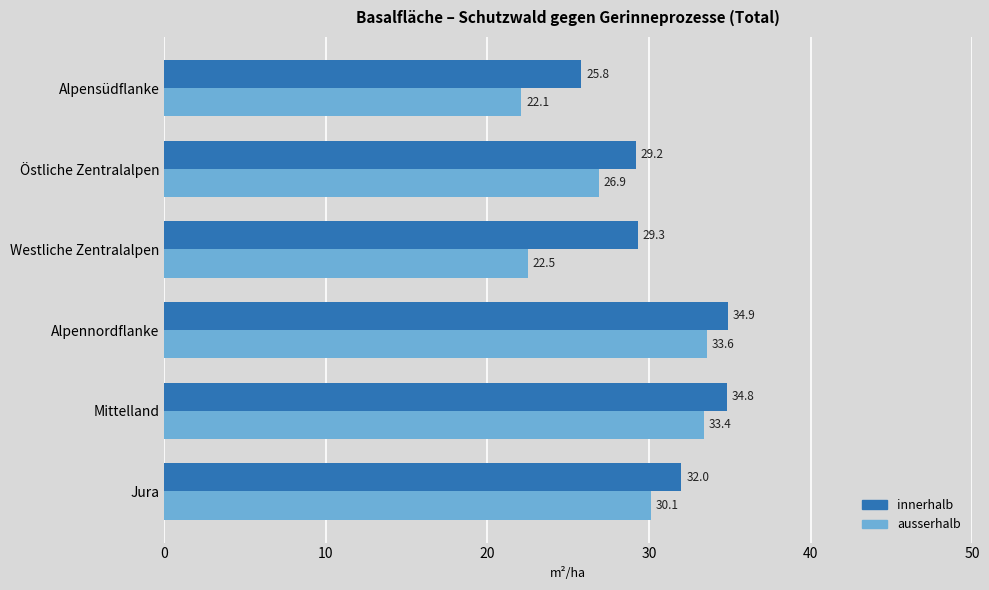

How many data points in ausserhalb are above 30?

3